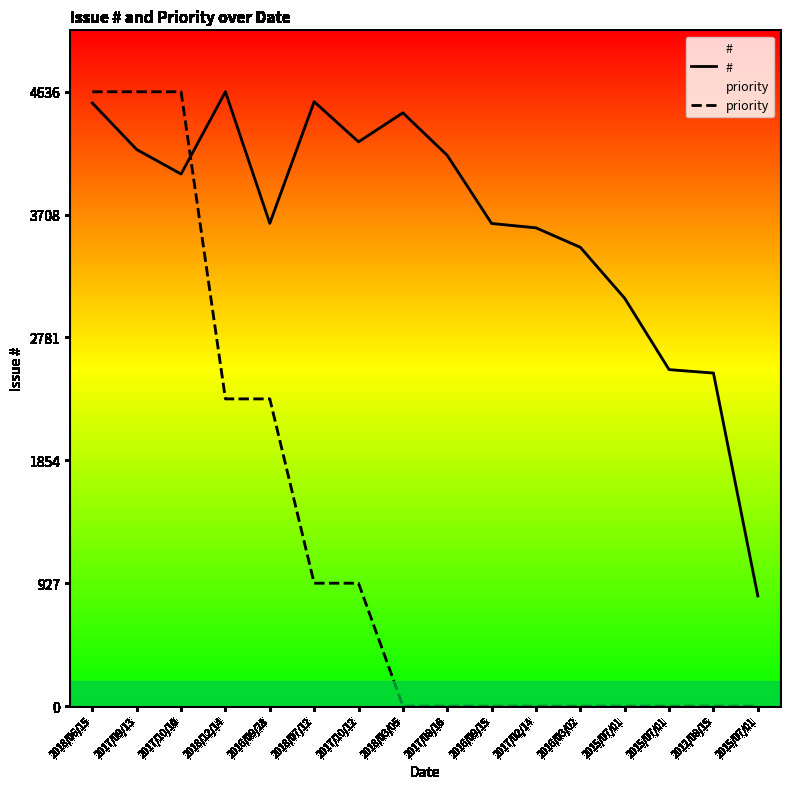

Between 2017/08/16 and 2018/03/05, which is larger?

2018/03/05